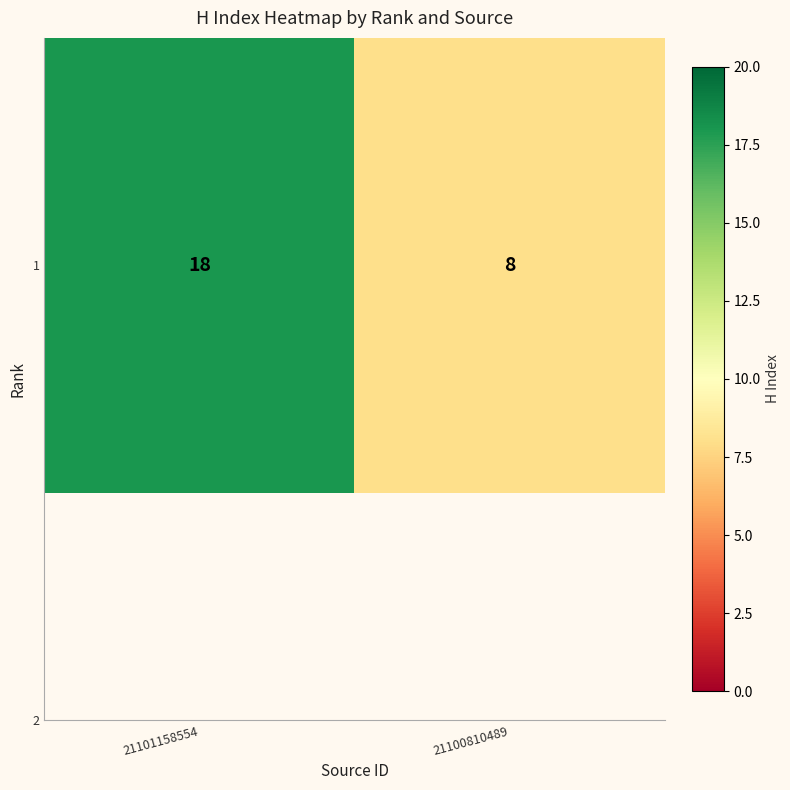

The value at 21101158554 is 26. True or false?

False